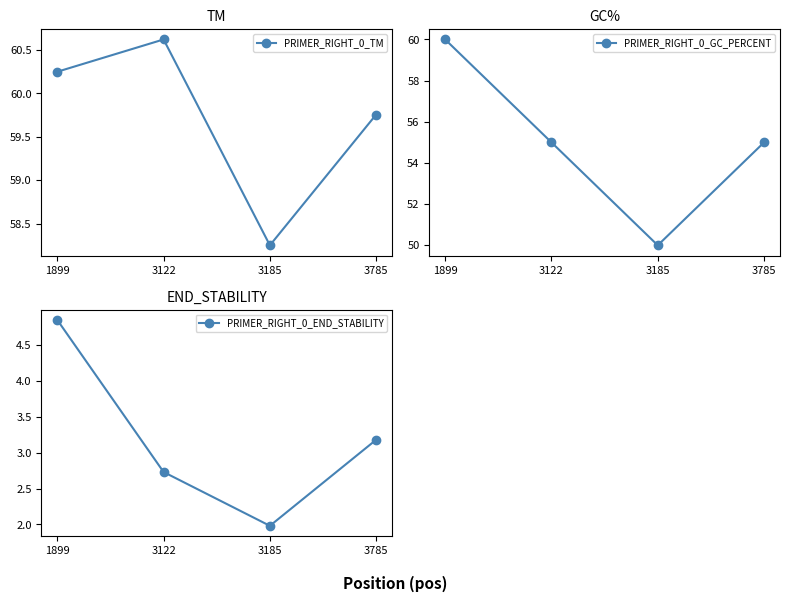

At which label does PRIMER_RIGHT_0_TM reach its peak?

3122